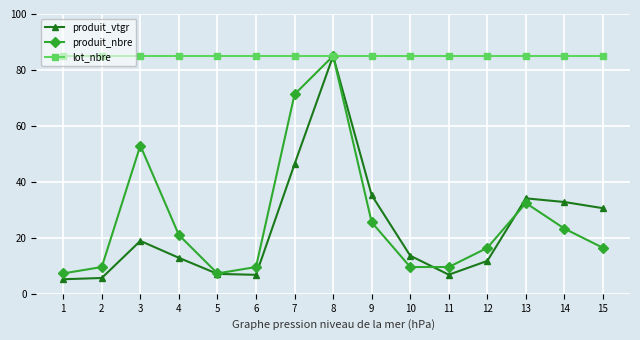

Rank the series at 3 from highest to lowest value.

lot_nbre, produit_nbre, produit_vtgr